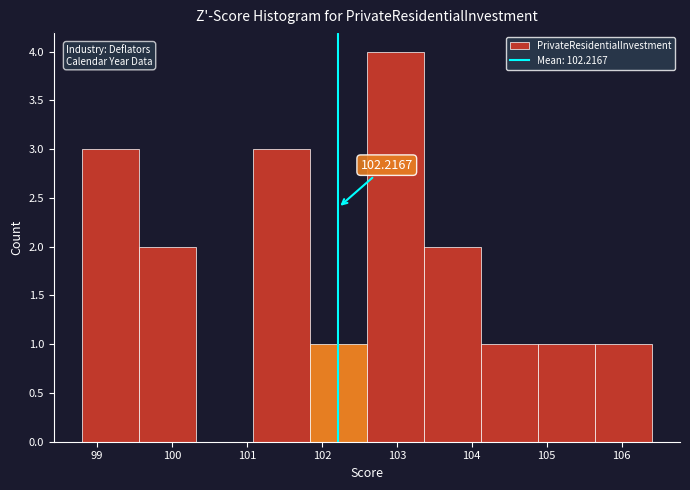

Over which range of the x-axis is the bar tallest?

102.60 to 103.36